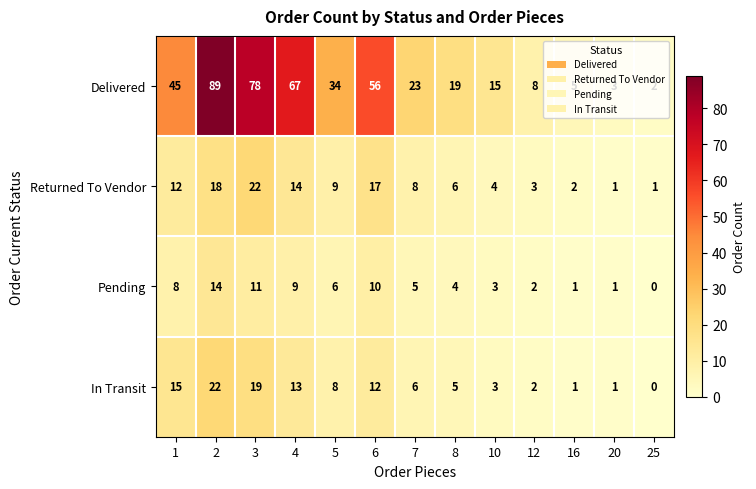

What is the maximum value shown in the chart?

89